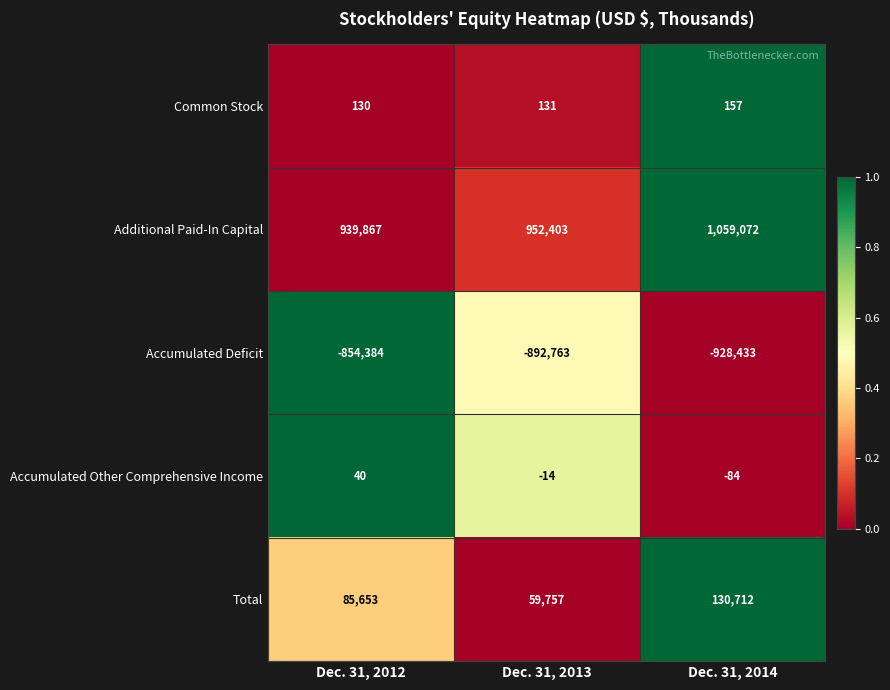

Reading left to right, what are all the values shown in this chart?

Common Stock: Dec. 31, 2012=130	Dec. 31, 2013=131	Dec. 31, 2014=157
Additional Paid-In Capital: Dec. 31, 2012=939867	Dec. 31, 2013=952403	Dec. 31, 2014=1059072
Accumulated Deficit: Dec. 31, 2012=-854384	Dec. 31, 2013=-892763	Dec. 31, 2014=-928433
Accumulated Other Comprehensive Income: Dec. 31, 2012=40	Dec. 31, 2013=-14	Dec. 31, 2014=-84
Total: Dec. 31, 2012=85653	Dec. 31, 2013=59757	Dec. 31, 2014=130712